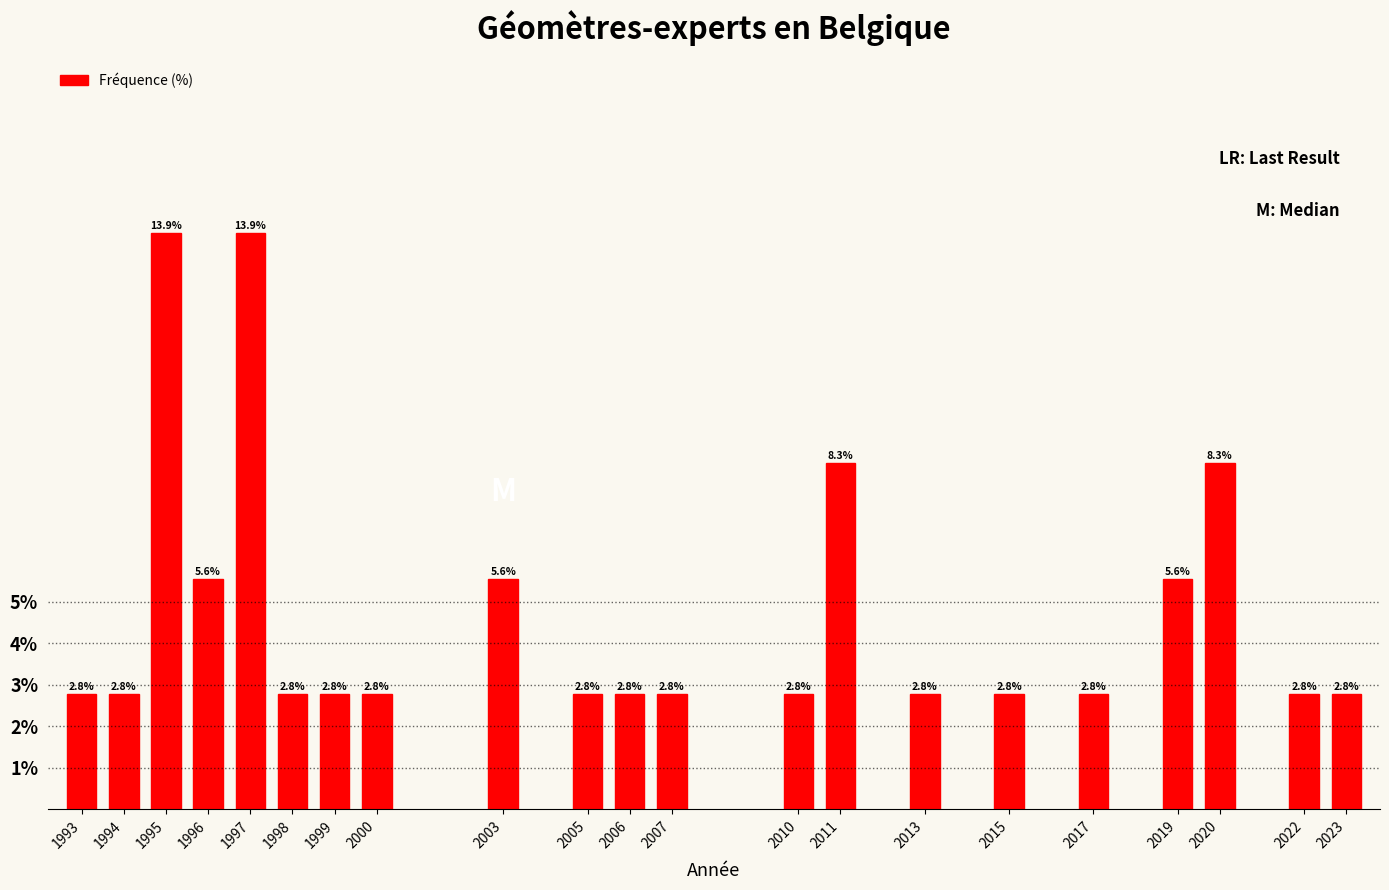

Reading right to left, what are all the values shown in this chart?

2.8	2.8	8.3	5.6	2.8	2.8	2.8	8.3	2.8	2.8	2.8	2.8	5.6	2.8	2.8	2.8	13.9	5.6	13.9	2.8	2.8